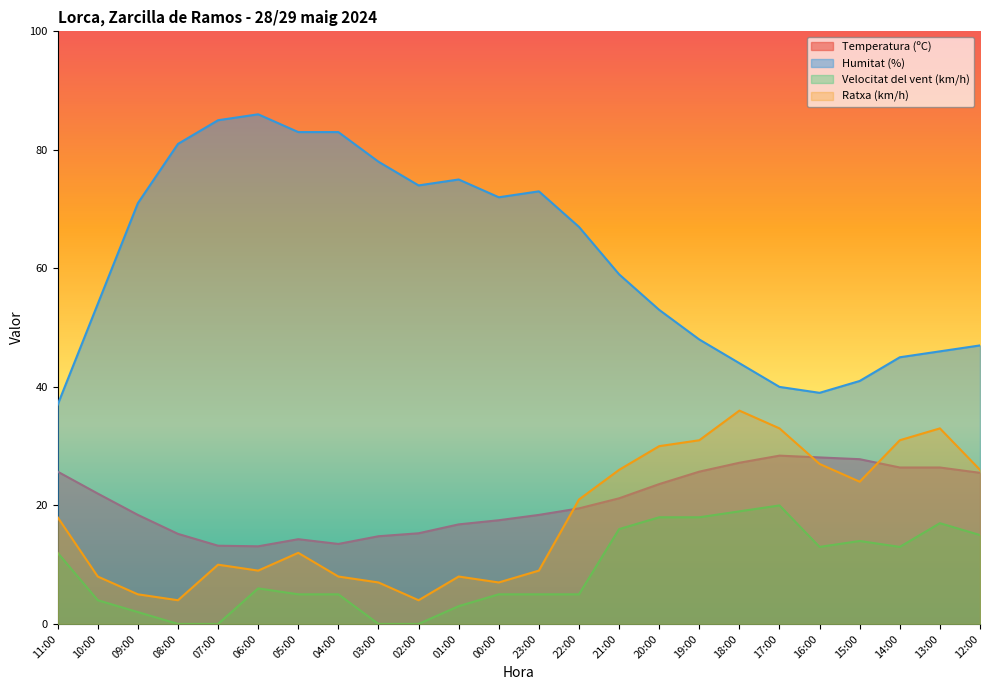

What is the minimum value for Ratxa (km/h)?

4.0